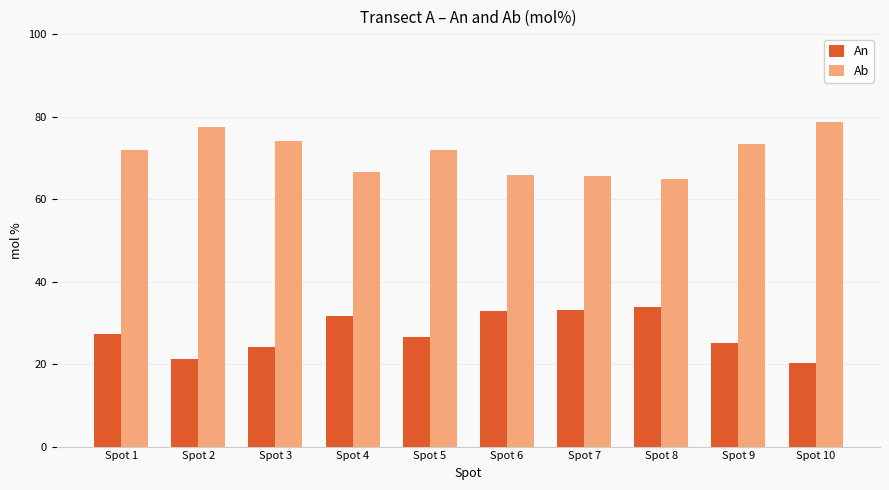

Which category has the highest value across all series?

Spot 10